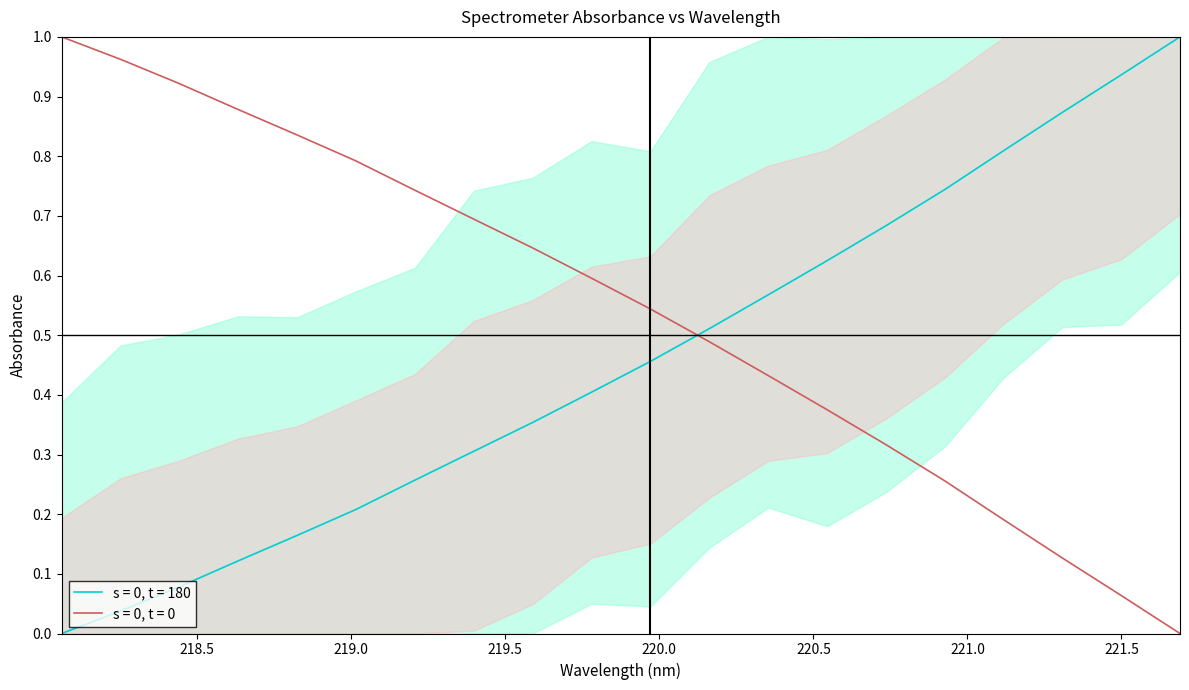

Rank the categories by value from highest to lowest.

221.6902, 221.4993, 221.3083, 221.1174, 220.9264, 220.7354, 220.5444, 220.3533, 220.1623, 219.9712, 219.7801, 219.589, 219.3979, 219.2067, 219.0156, 218.8244, 218.6332, 218.442, 218.2508, 218.0596